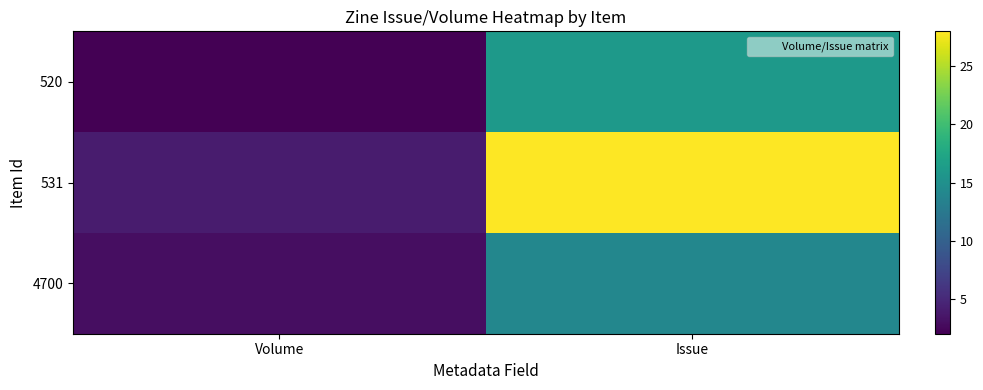

Reading right to left, what are all the values shown in this chart?

520: Issue=16	Volume=2
531: Issue=28	Volume=4
4700: Issue=14	Volume=3